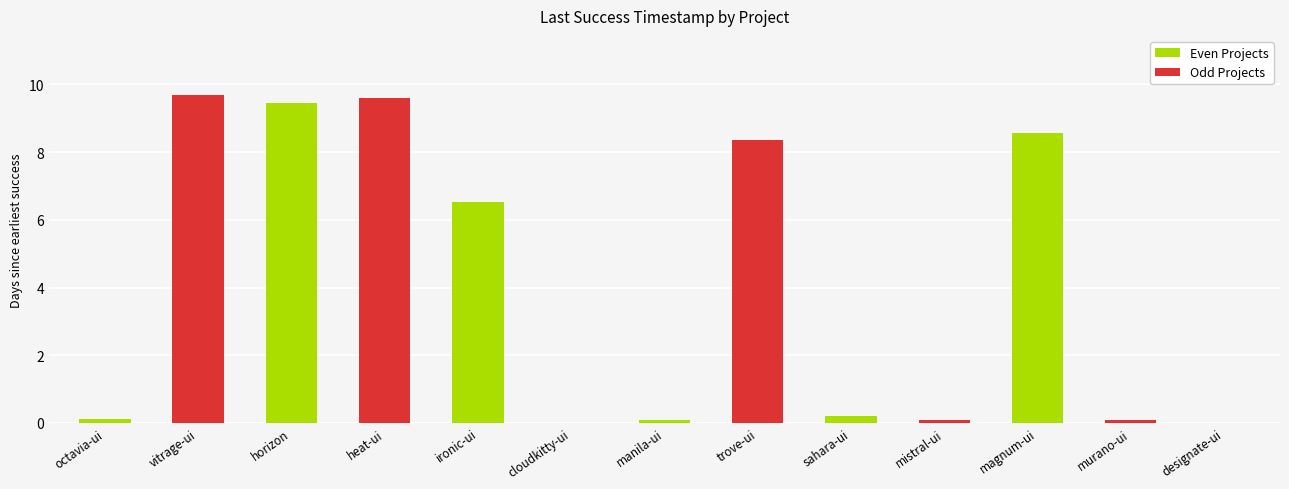

What is the sum of the values at heat-ui and vitrage-ui?

19.3